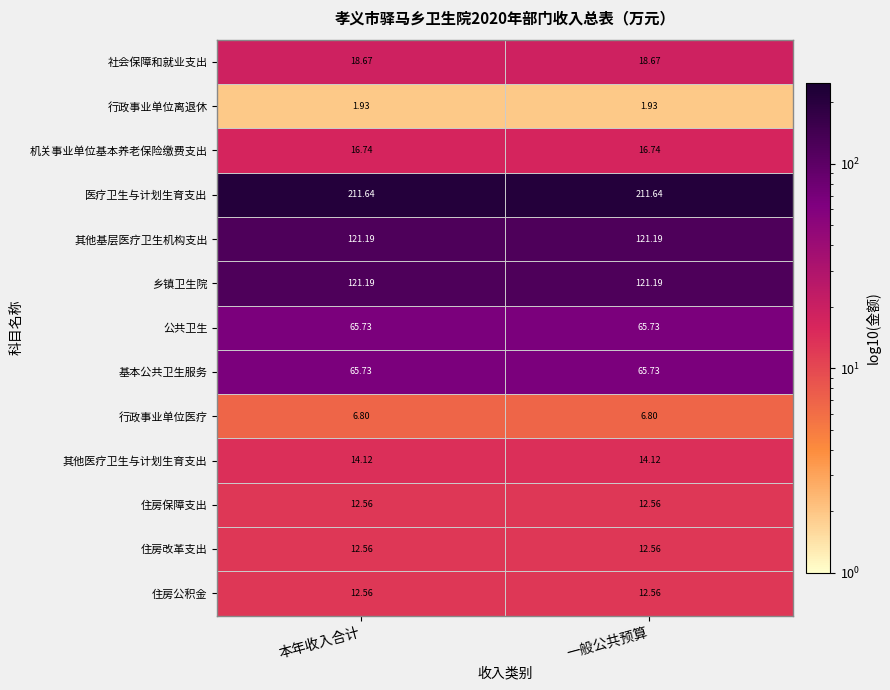

What is the difference between the highest and lowest values at 本年收入合计?

209.7